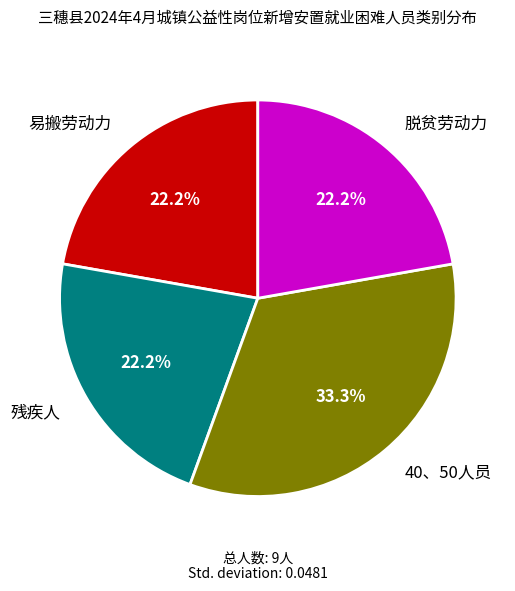

To the nearest percent, what is the combined percentage of 40、50人员 and 易搬劳动力?

56%